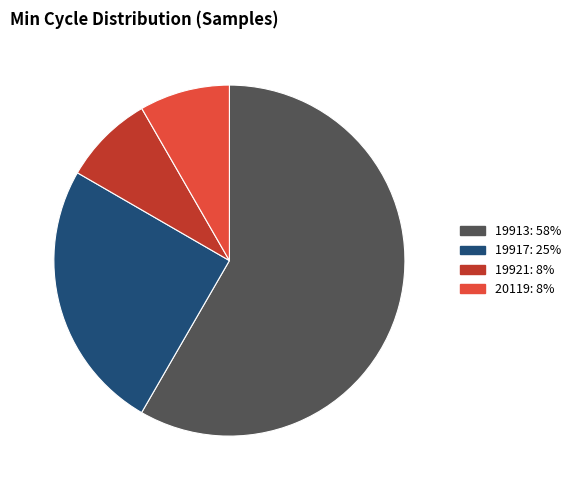

Is there any slice that represents more than half of the pie?

Yes